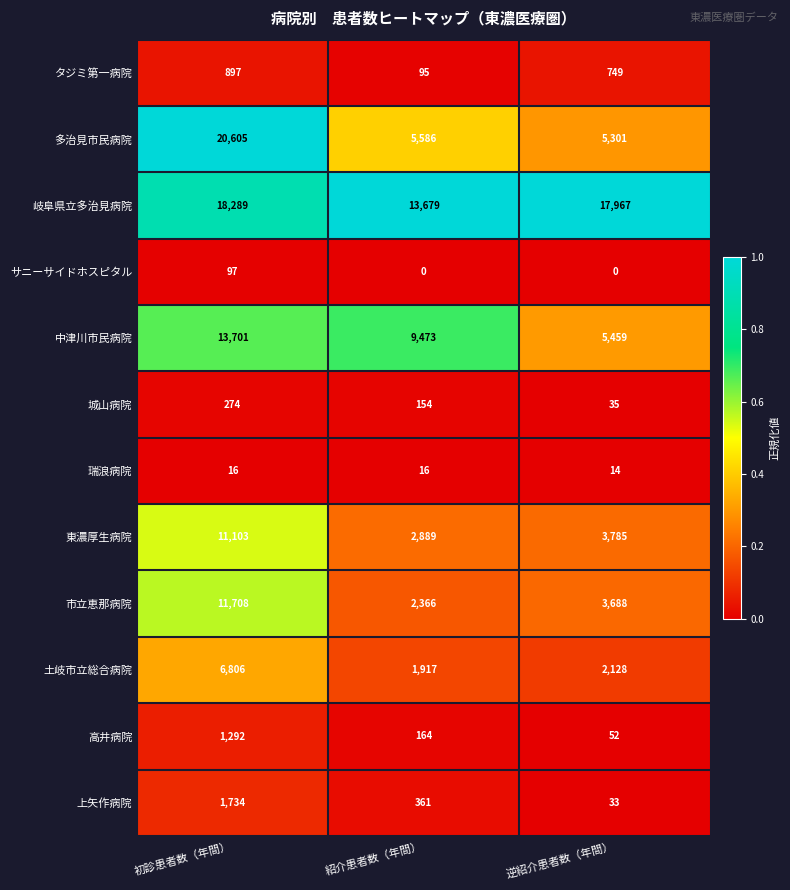

Where is タジミ第一病院 nearest to the value 496?

逆紹介患者数（年間）